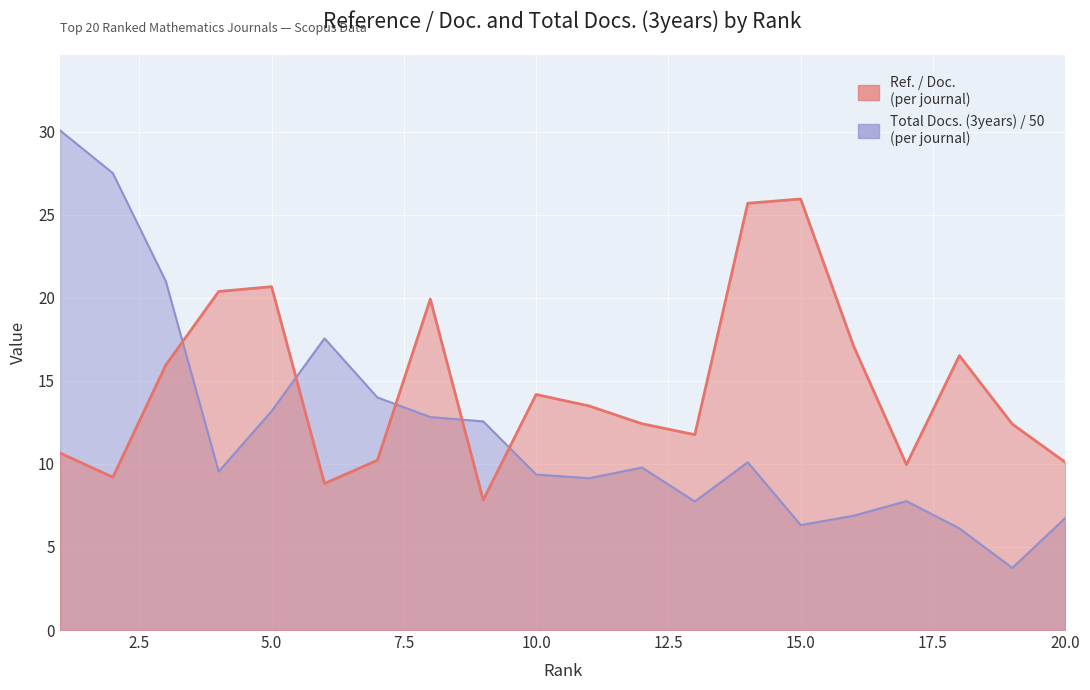

Reading left to right, what are all the values shown in this chart?

Ref. / Doc.: 1=10.7	2=9.2	3=15.9	4=20.4	5=20.7	6=8.8	7=10.2	8=19.9	9=7.8	10=14.2	11=13.5	12=12.4	13=11.8	14=25.7	15=25.9	16=17.1	17=10.0	18=16.5	19=12.4	20=10.1
Total Docs. (3years): 1=30.1	2=27.5	3=21.0	4=9.5	5=13.2	6=17.6	7=14.0	8=12.8	9=12.6	10=9.4	11=9.1	12=9.8	13=7.7	14=10.1	15=6.3	16=6.9	17=7.8	18=6.1	19=3.7	20=6.7